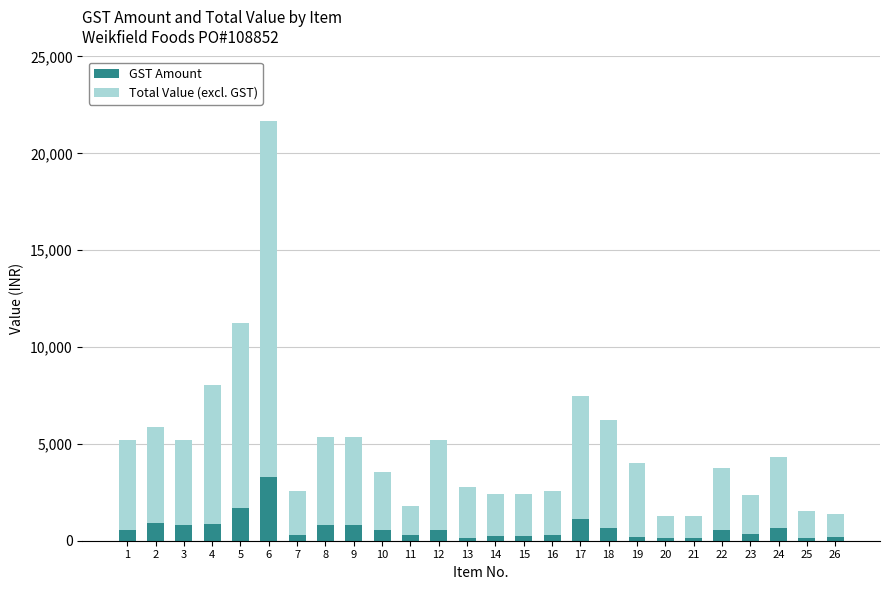

What is the sum of all GST Amount values?

16583.4